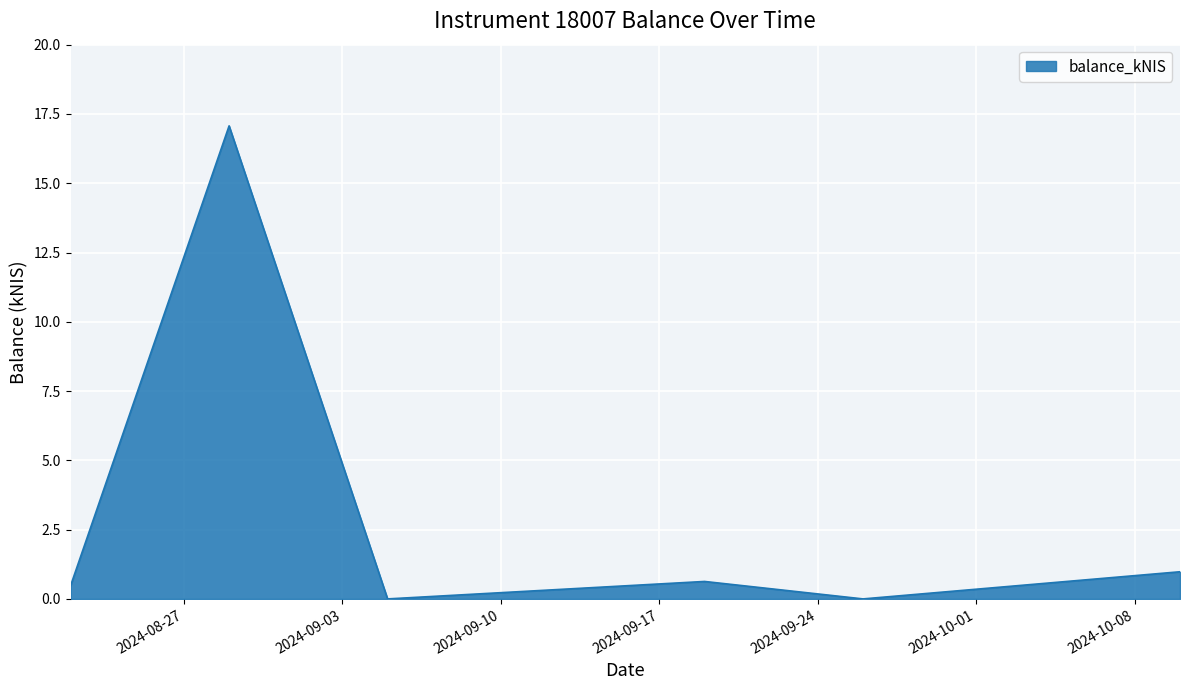

What is the maximum value shown in the chart?

17.1